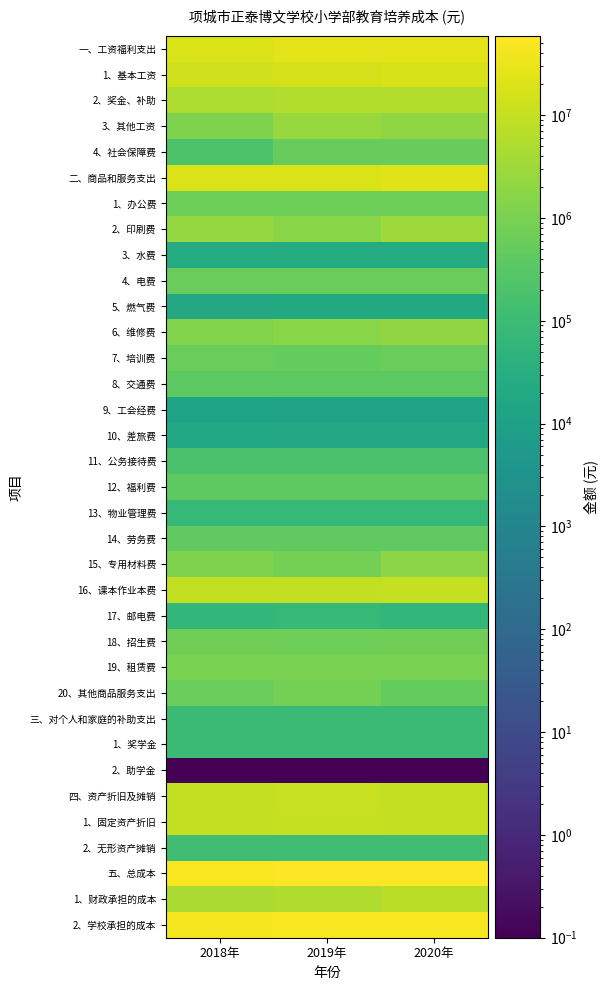

Reading right to left, transcribe all the data shown in this chart.

一、工资福利支出: 2020年=25394948.4	2019年=25505948.4	2018年=19364948.4
1、基本工资: 2020年=16889525.8	2019年=16369525.8	2018年=13189525.8
2、奖金、补助: 2020年=5957086.5	2019年=5888086.5	2018年=4757086.5
3、其他工资: 2020年=2006438.5	2019年=2706438.5	2018年=1206438.5
4、社会保障费: 2020年=541897.6	2019年=541897.6	2018年=211897.6
二、商品和服务支出: 2020年=22094850.4	2019年=19247905.2	2018年=19759526.2
1、办公费: 2020年=662204.7	2019年=662204.7	2018年=661093.5
2、印刷费: 2020年=3004571.0	2019年=1604571.0	2018年=2413459.8
3、水费: 2020年=25066.2	2019年=25066.2	2018年=23955.0
4、电费: 2020年=564363.4	2019年=564363.4	2018年=563252.1
5、燃气费: 2020年=21300.1	2019年=21300.1	2018年=20188.9
6、维修费: 2020年=2047750.9	2019年=1649977.9	2018年=1246639.7
7、培训费: 2020年=596670.1	2019年=496670.1	2018年=595558.9
8、交通费: 2020年=369565.7	2019年=369565.7	2018年=368354.4
9、工会经费: 2020年=13220.0	2019年=13220.0	2018年=12108.7
10、差旅费: 2020年=19626.7	2019年=19626.7	2018年=18515.4
11、公务接待费: 2020年=173678.7	2019年=174678.7	2018年=172567.5
12、福利费: 2020年=401475.9	2019年=401475.9	2018年=400364.7
13、物业管理费: 2020年=76370.5	2019年=76370.5	2018年=75259.3
14、劳务费: 2020年=427309.7	2019年=437309.7	2018年=426198.5
15、专用材料费: 2020年=1720730.6	2019年=880624.4	2018年=1219619.4
16、课本作业本费: 2020年=9657316.9	2019年=9197250.9	2018年=9123205.7
17、邮电费: 2020年=62992.7	2019年=72992.7	2018年=61881.5
18、招生费: 2020年=747284.0	2019年=677284.0	2018年=756172.8
19、租赁费: 2020年=1018165.2	2019年=1018165.2	2018年=1017054.0
20、其他商品服务支出: 2020年=485187.4	2019年=885187.4	2018年=584076.2
三、对个人和家庭的补助支出: 2020年=92342.9	2019年=92342.9	2018年=92342.9
1、奖学金: 2020年=92342.9	2019年=92342.9	2018年=92342.9
2、助学金: 2020年=0.1	2019年=0.1	2018年=0.1
四、资产折旧及摊销: 2020年=9400538.4	2019年=10500538.4	2018年=9400538.4
1、固定资产折旧: 2020年=9278491.1	2019年=10378491.1	2018年=9278491.1
2、无形资产摊销: 2020年=122047.3	2019年=122047.3	2018年=122047.3
五、总成本: 2020年=58982680.1	2019年=55346734.9	2018年=48617355.9
1、财政承担的成本: 2020年=7155252.4	2019年=5369280.0	2018年=4717160.0
2、学校承担的成本: 2020年=49827427.7	2019年=49977454.9	2018年=43900195.9